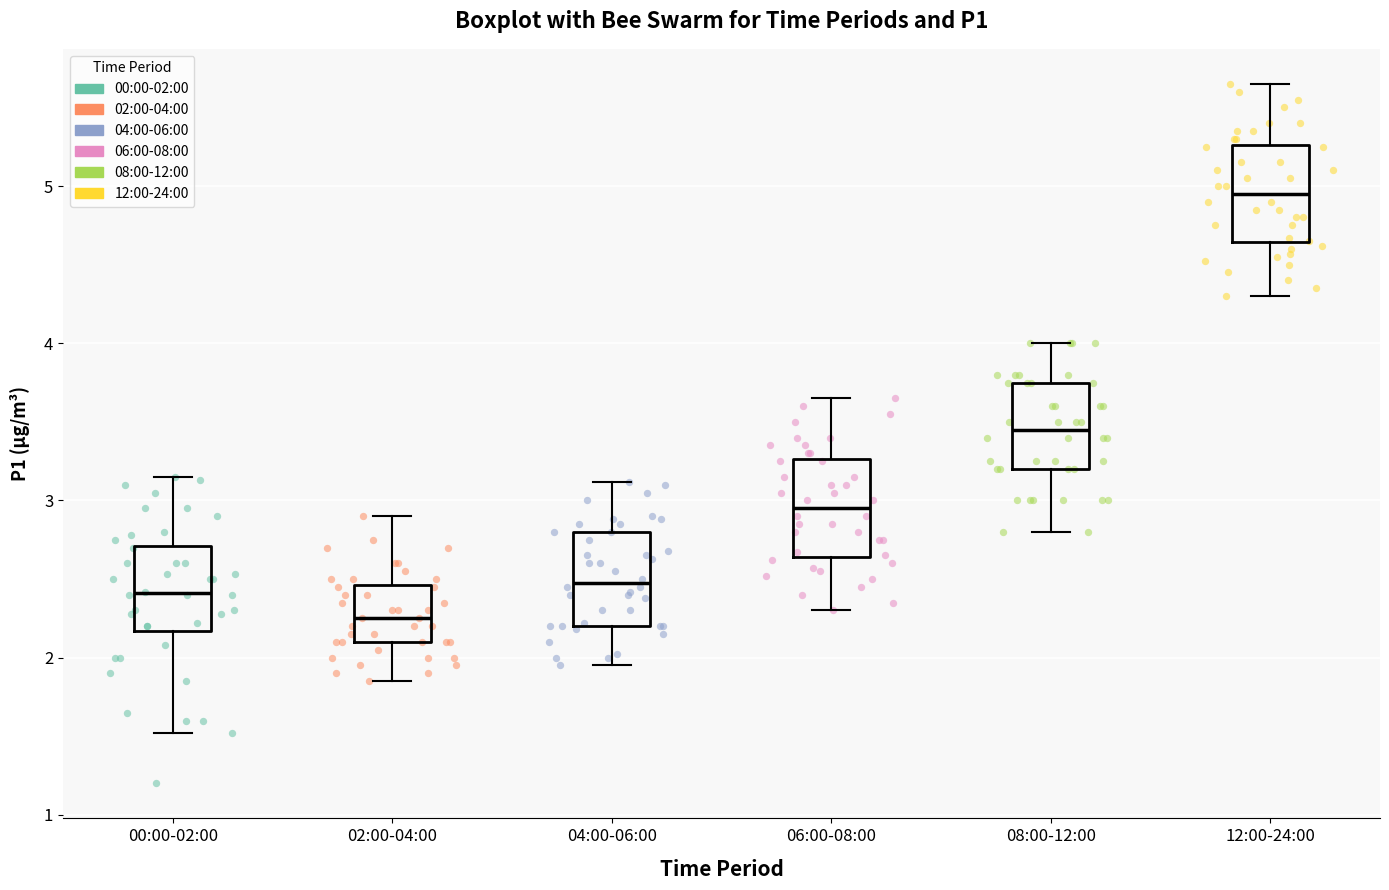

Reading left to right, read every box against the y-axis: the position of its median line, the range the box covers, and the ends of its whiskers. The values are not printed on the chart, so give them approximately, as read against the axis.

00:00-02:00: median 2.4, box 2.2 to 2.7, whiskers 1.5 to 3.2
02:00-04:00: median 2.3, box 2.1 to 2.5, whiskers 1.9 to 2.9
04:00-06:00: median 2.5, box 2.2 to 2.8, whiskers 2.0 to 3.1
06:00-08:00: median 3.0, box 2.6 to 3.3, whiskers 2.3 to 3.7
08:00-12:00: median 3.5, box 3.2 to 3.8, whiskers 2.8 to 4.0
12:00-24:00: median 5.0, box 4.6 to 5.3, whiskers 4.3 to 5.7